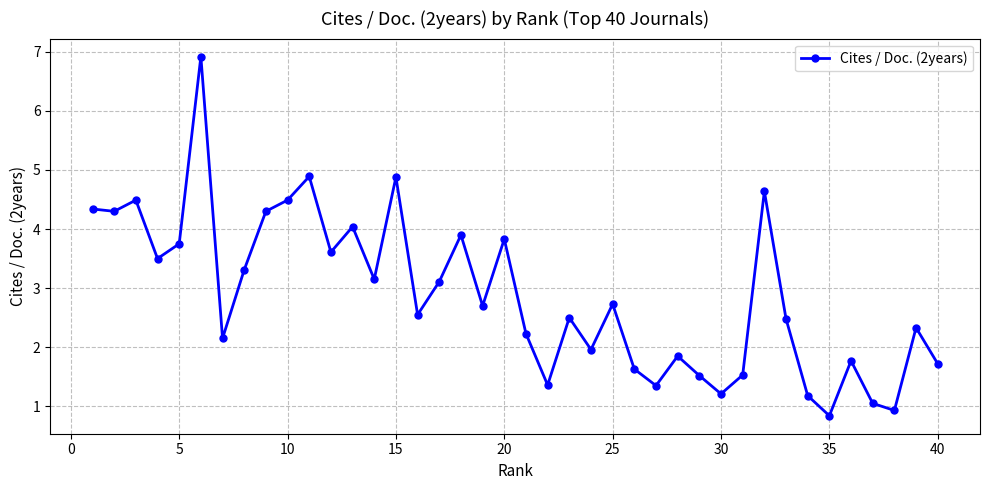

What is the difference between the maximum and minimum values?

6.1